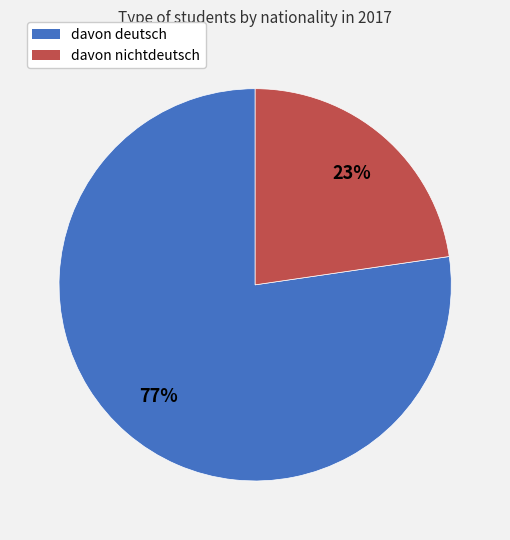

What percentage is the davon nichtdeutsch slice, to the nearest percent?

23%